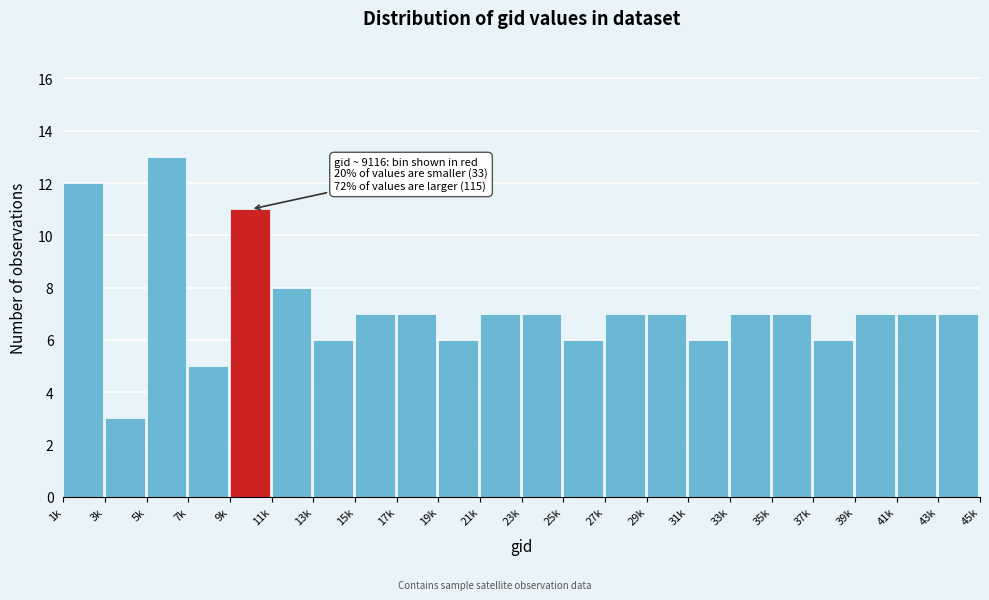

Reading left to right, what are all the values shown in this chart?

1k=12	3k=3	5k=13	7k=5	9k=11	11k=8	13k=6	15k=7	17k=7	19k=6	21k=7	23k=7	25k=6	27k=7	29k=7	31k=6	33k=7	35k=7	37k=6	39k=7	41k=7	43k=7